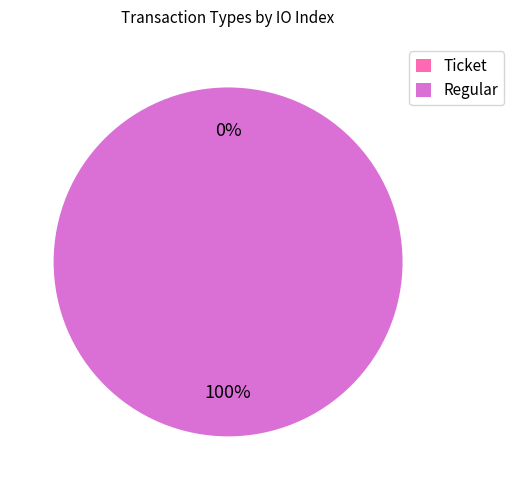

What is the smallest slice in the pie chart?

Ticket